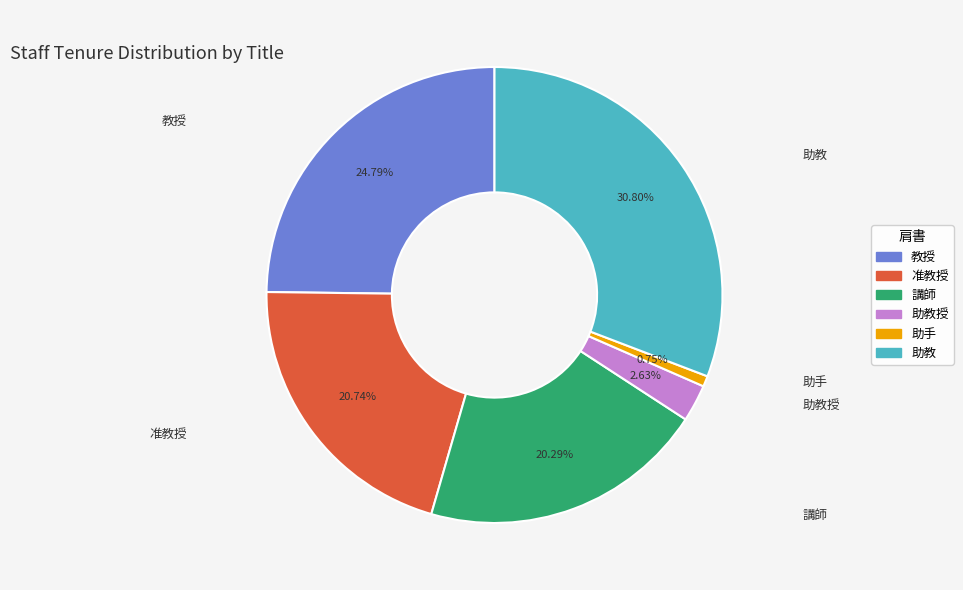

To the nearest percent, what is the average slice percentage?

17%